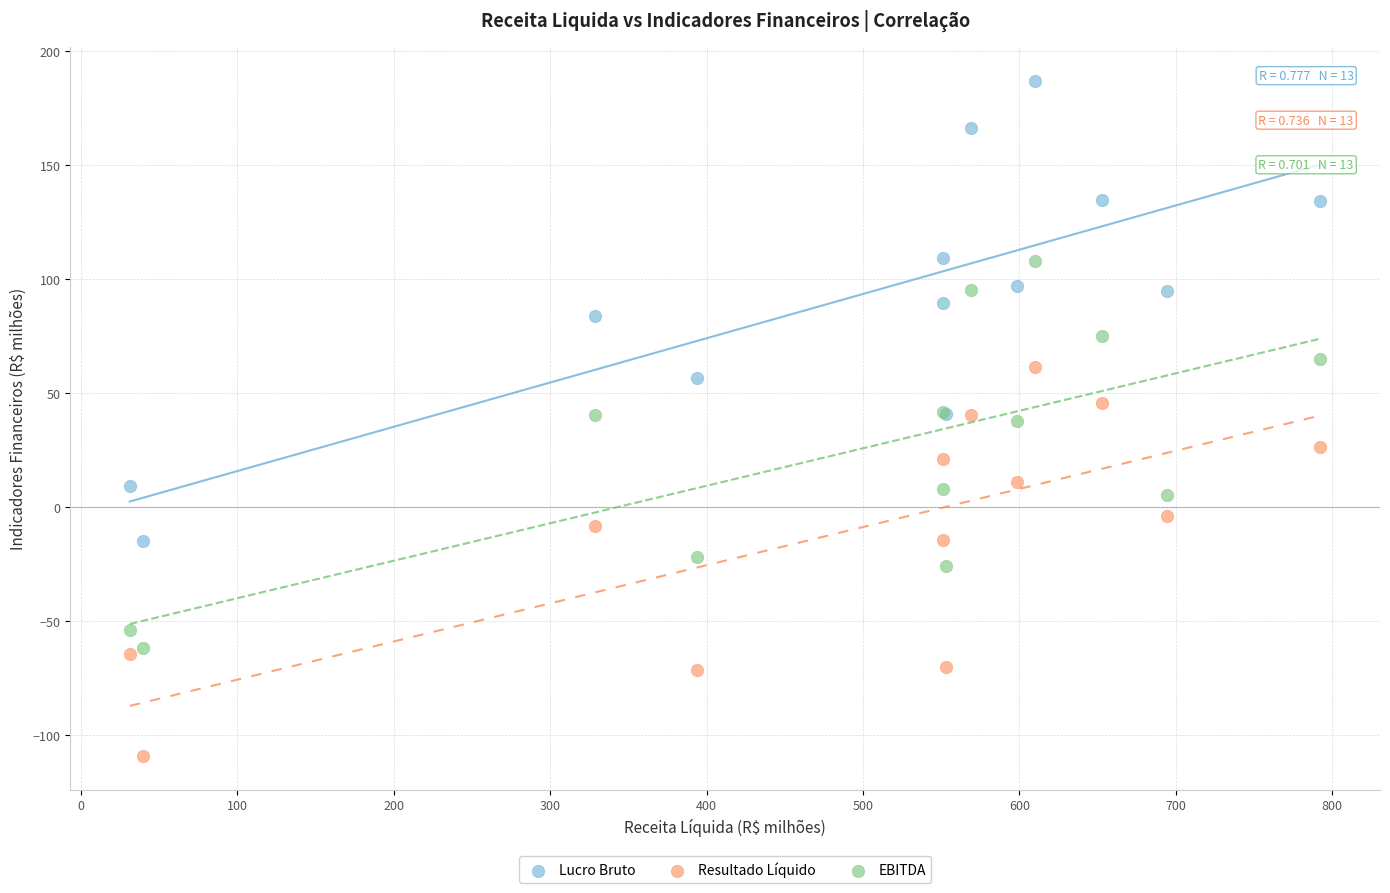

Which series has the widest spread of Y values?

Lucro Bruto